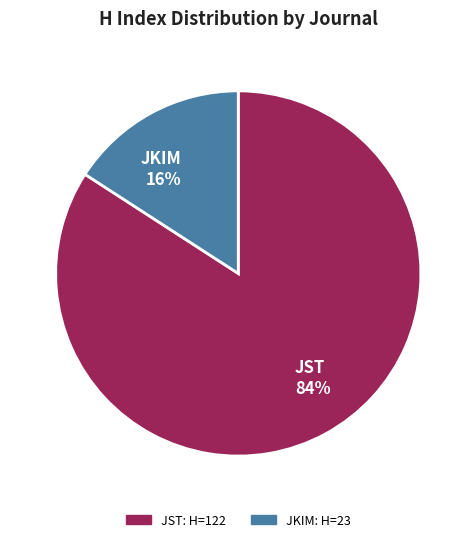

To the nearest percent, what is the average slice percentage?

50%